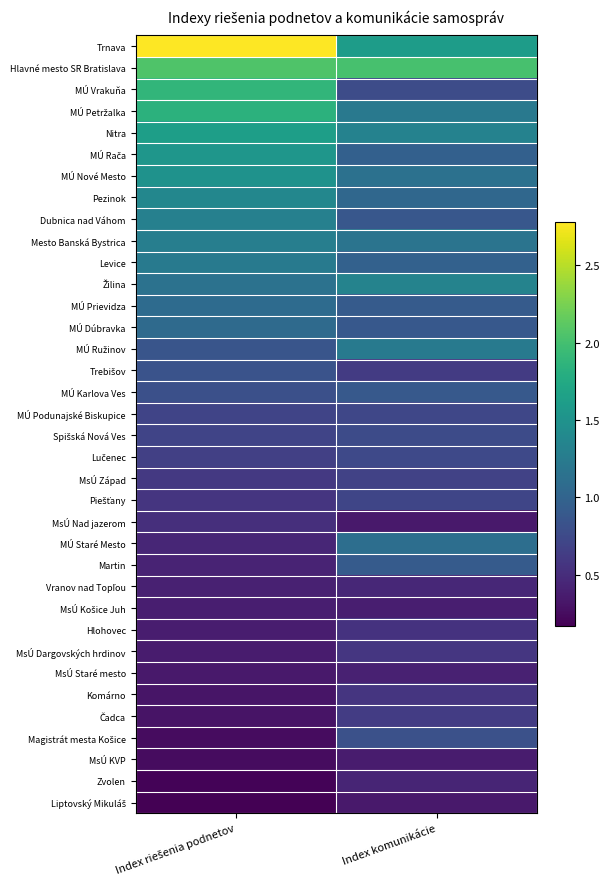

Which category has the highest value across all series?

Index riešenia podnetov